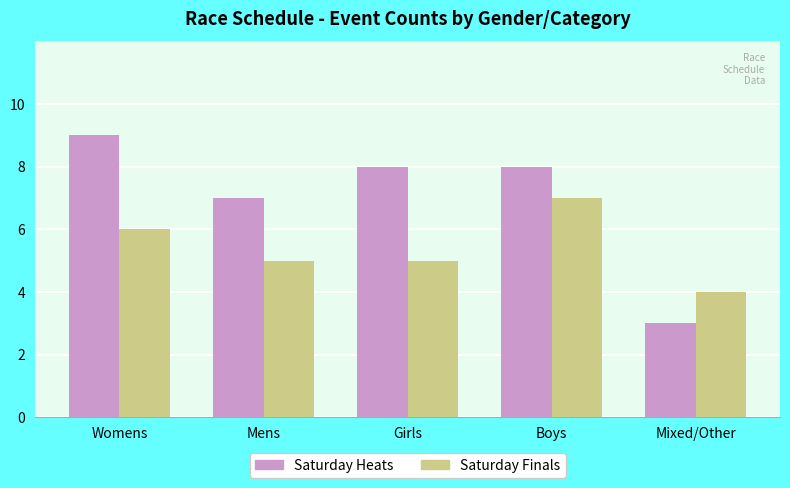

How many data points does each series have?

5